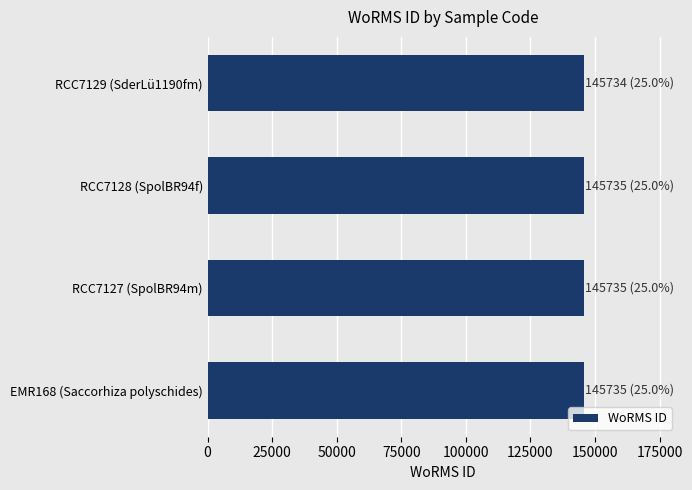

Is it true that the value at EMR168 (Saccorhiza polyschides) is 218922?

False